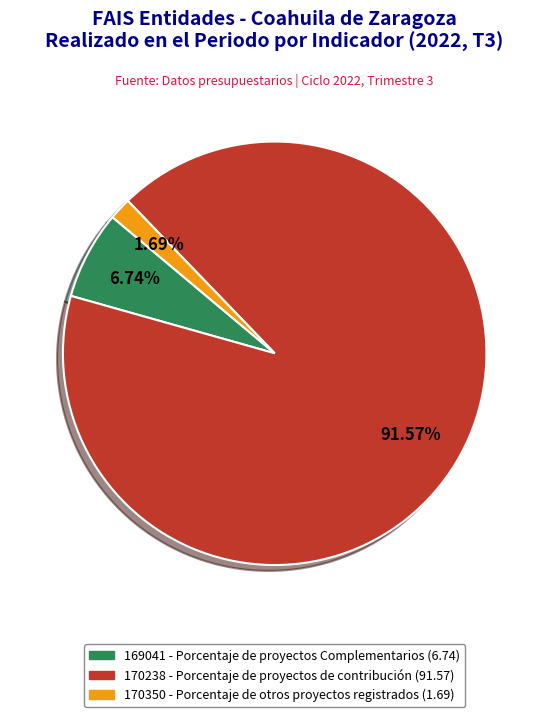

Which has a higher value, 169041 or 170238?

170238